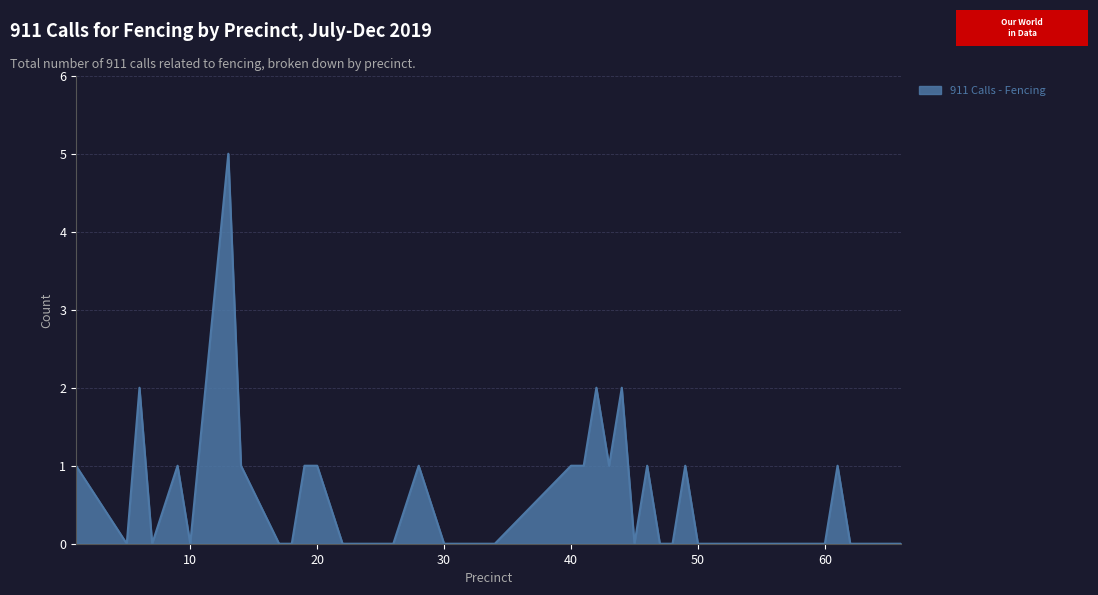

How many values are between 0 and 1?

35